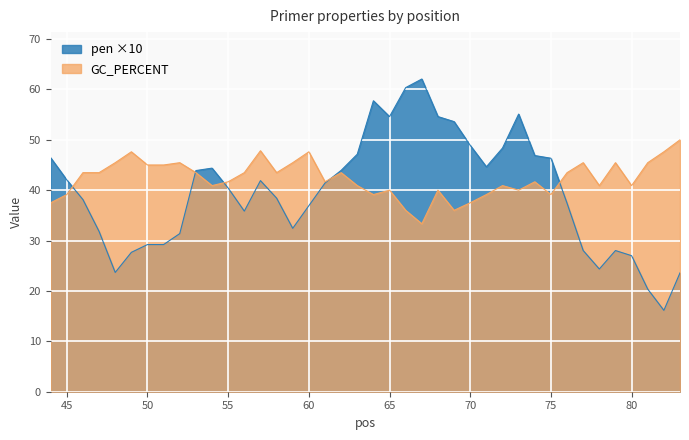

What is the average value of the pen series?

39.6